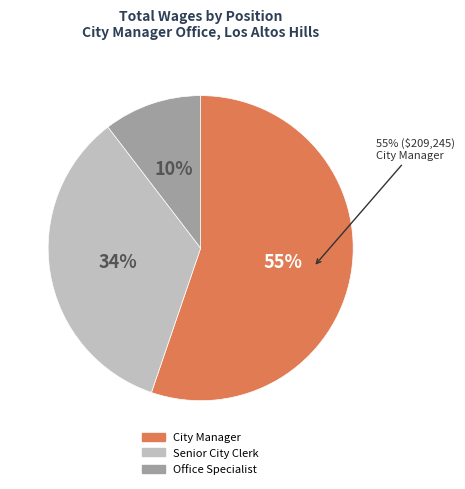

What percentage do City Manager and Office Specialist together represent?

65.6%